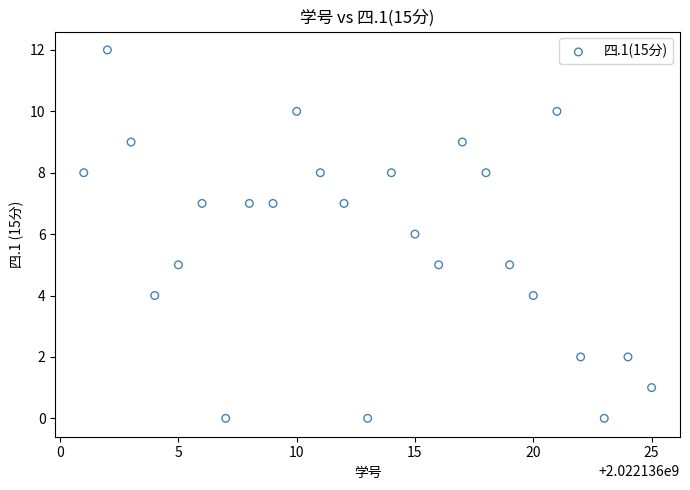

What is the range of Y values (max minus min)?

12